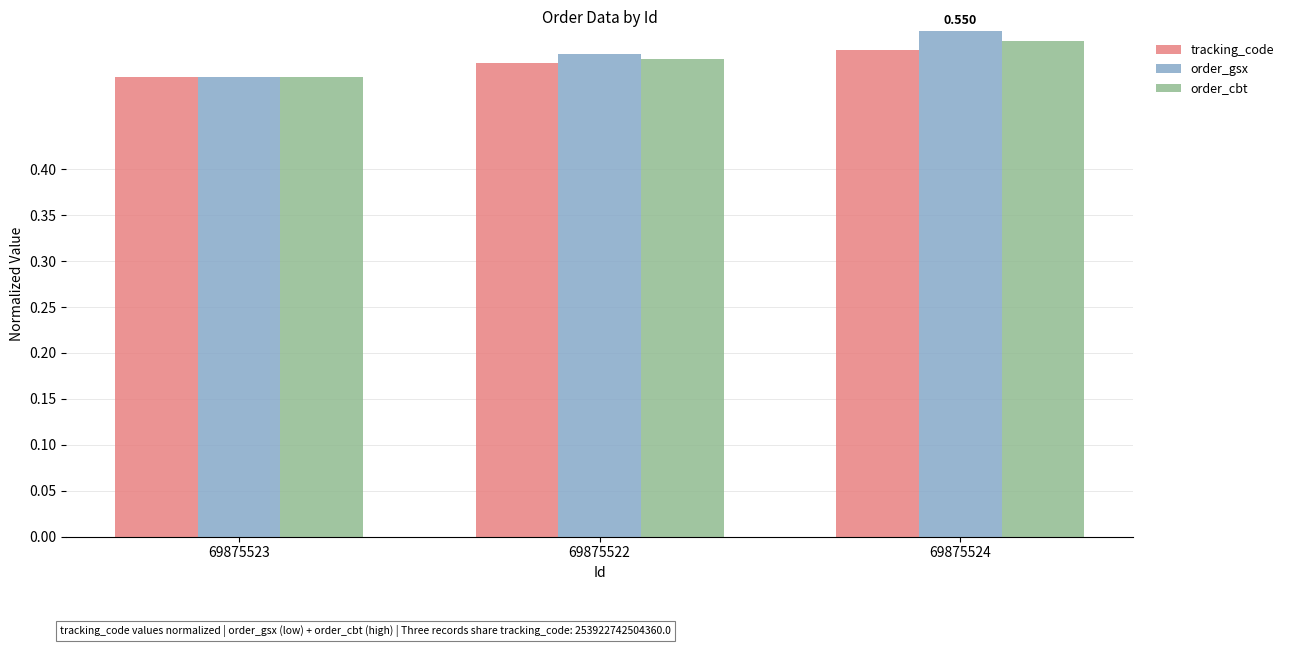

Does the chart contain any negative values?

No